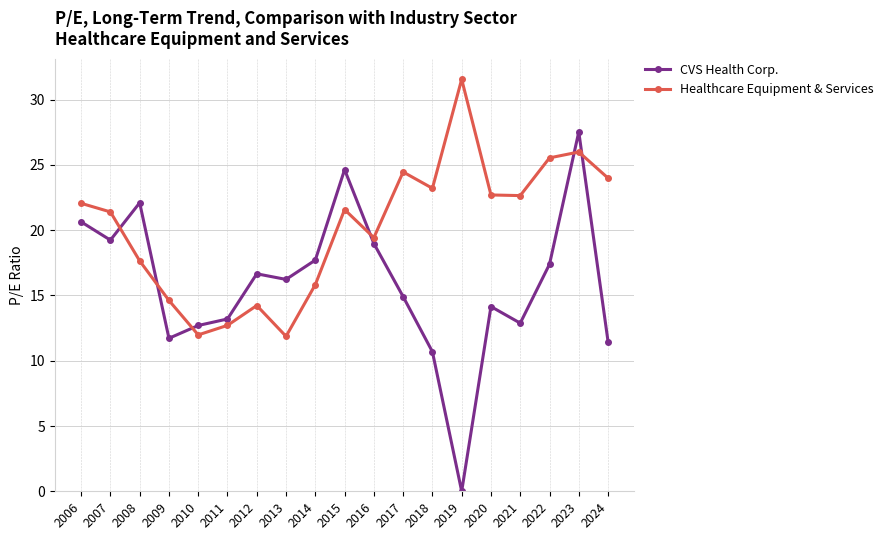

At 2021, list the series in order from smallest to largest.

CVS Health Corp., Healthcare Equipment & Services